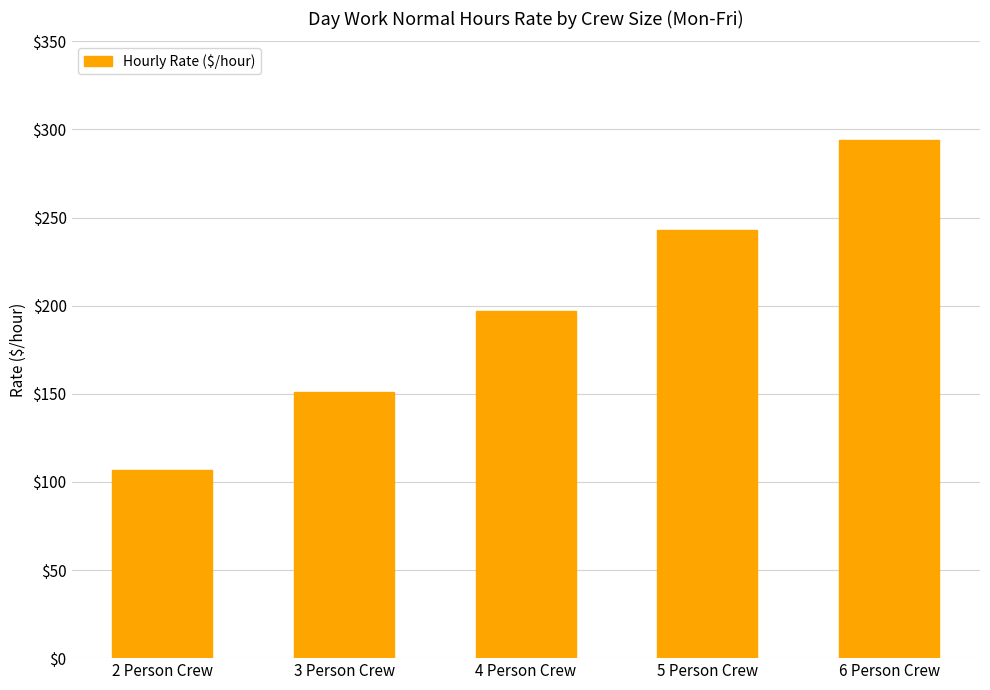

What is the difference between the second highest and minimum values?

136.2